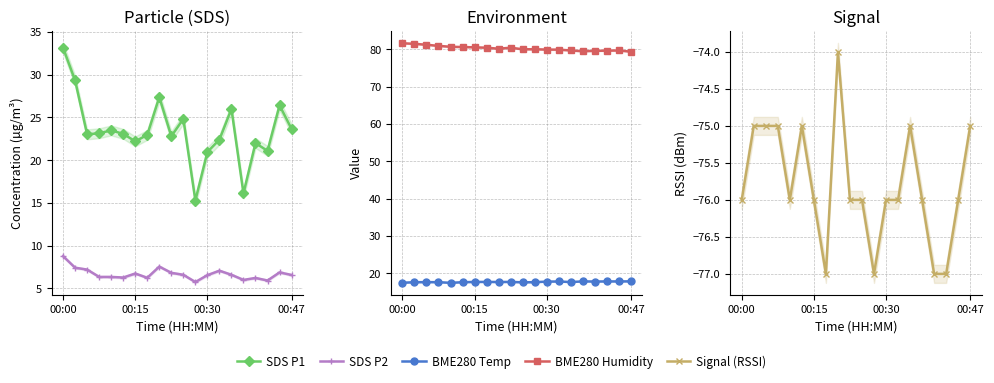

How many lines are shown in the chart?

5